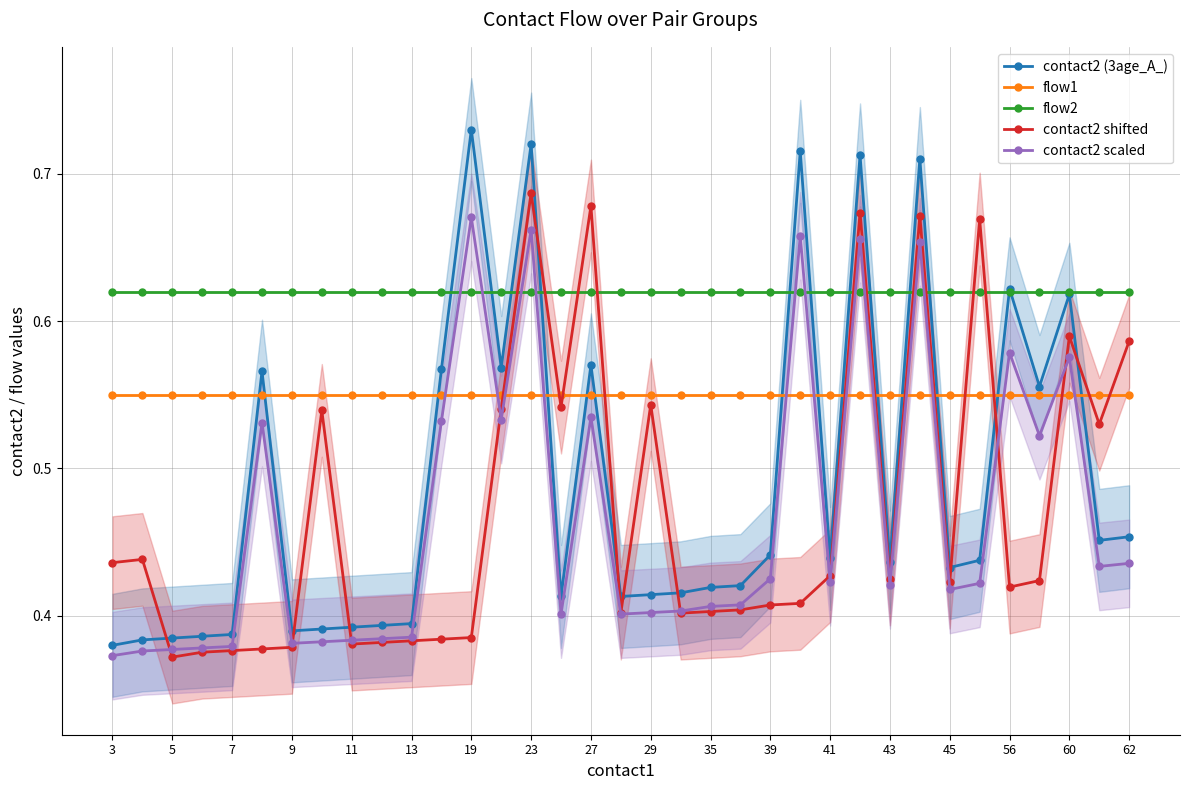

True or false: contact2 scaled has more than 1 points higher than both neighbors.

True